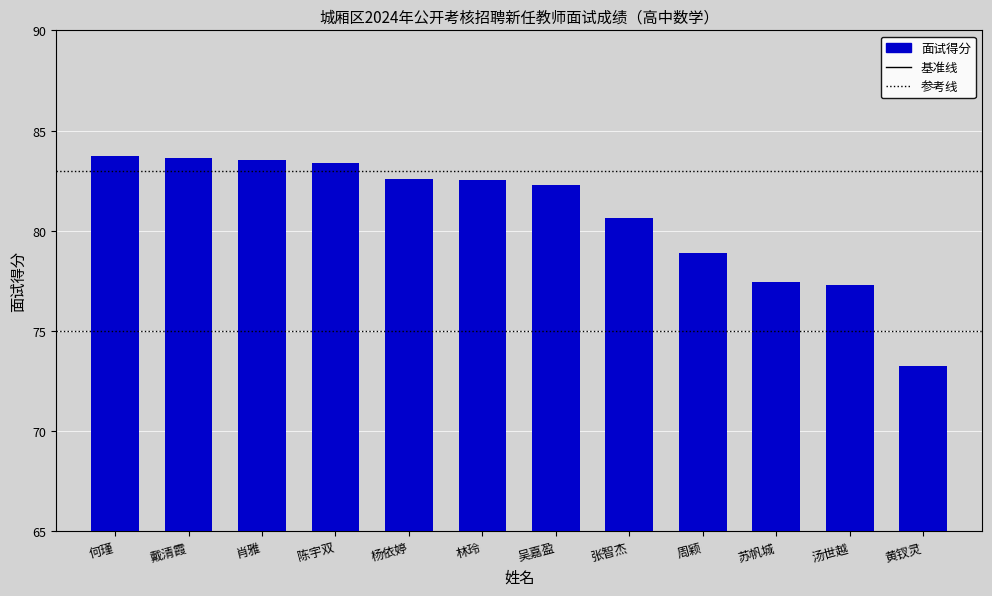

What is the ratio of the value at 张智杰 to the value at 何瑾?

1.0